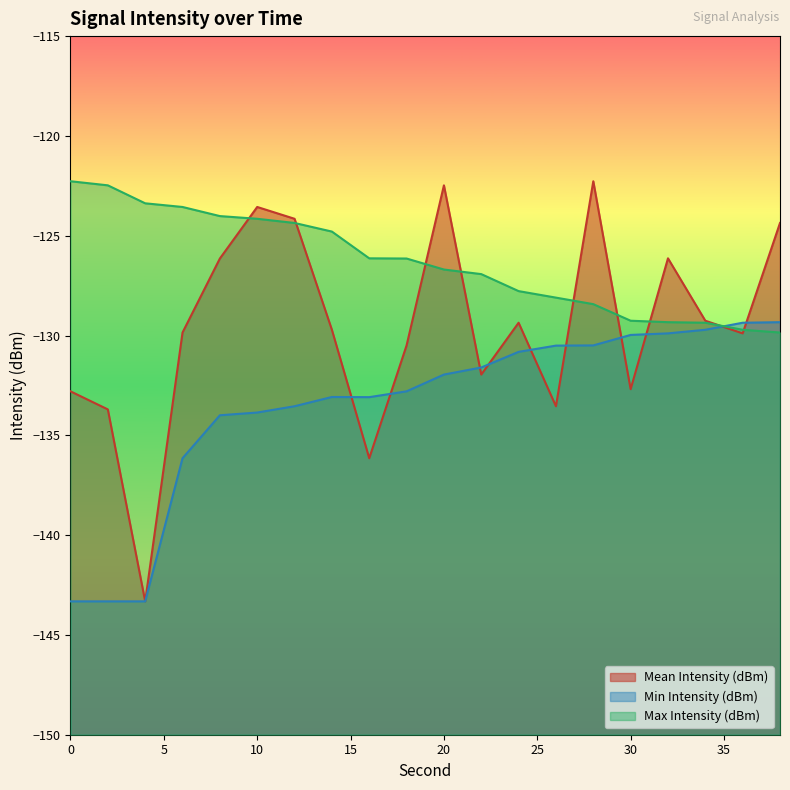

Rank the series by their maximum value, from lowest to highest.

Min Intensity (dBm), Mean Intensity (dBm), Max Intensity (dBm)